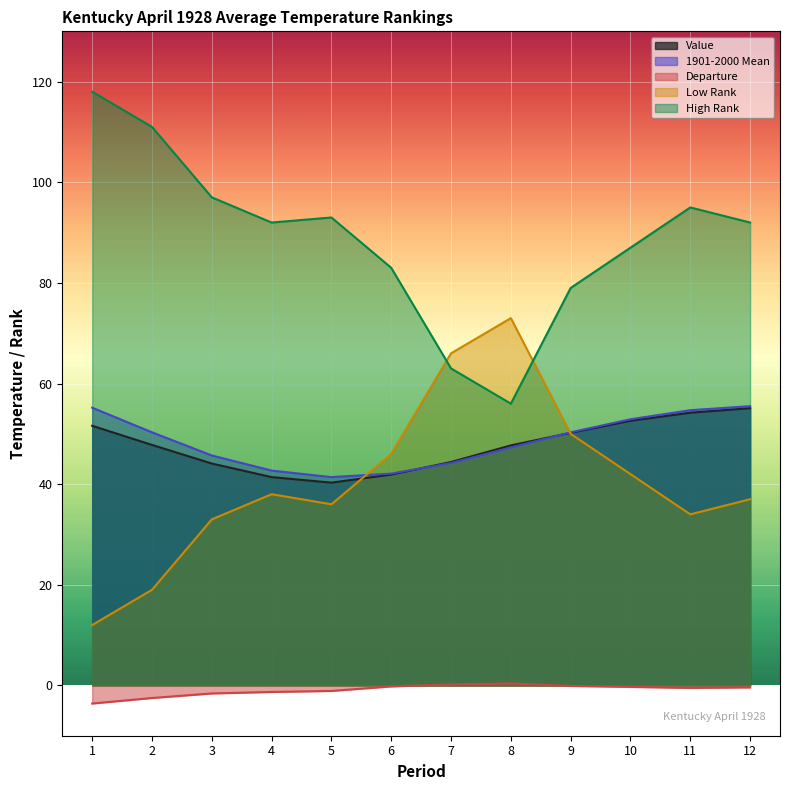

At which category is the sum across all series the highest?

12